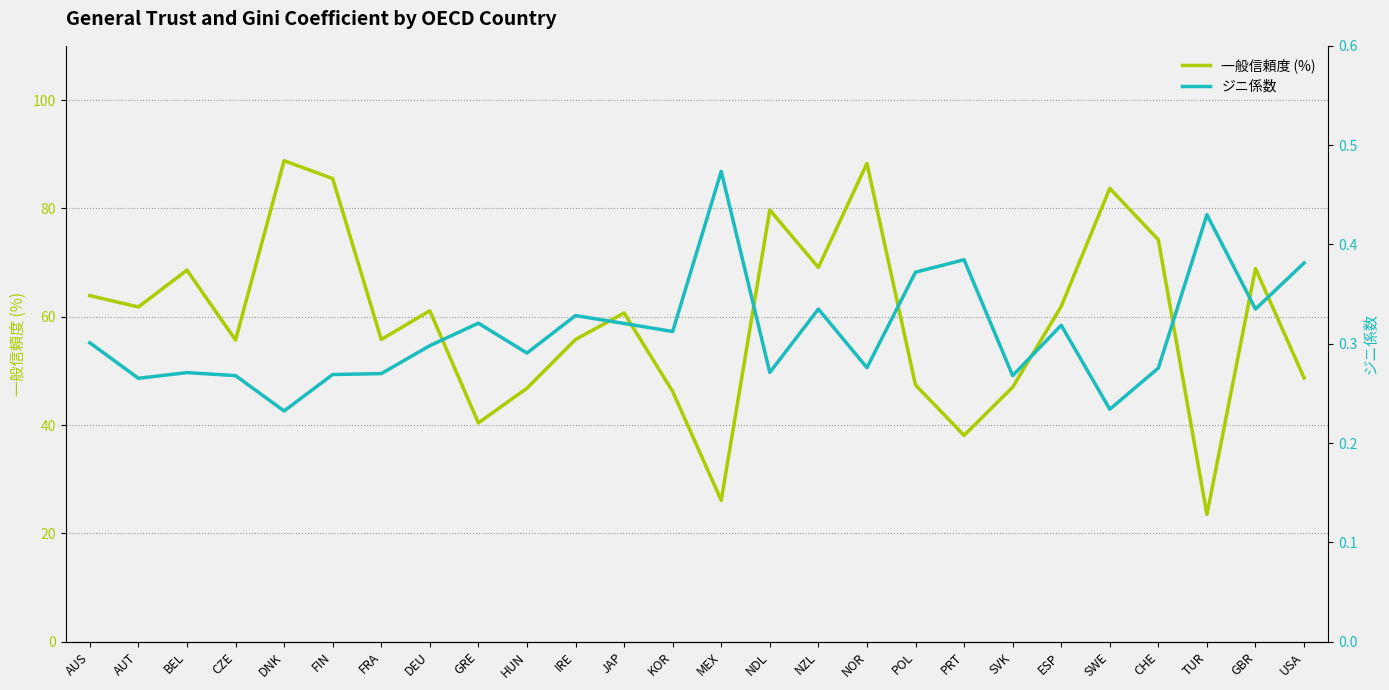

True or false: ジニ係数 has more than 0 points higher than both neighbors.

True